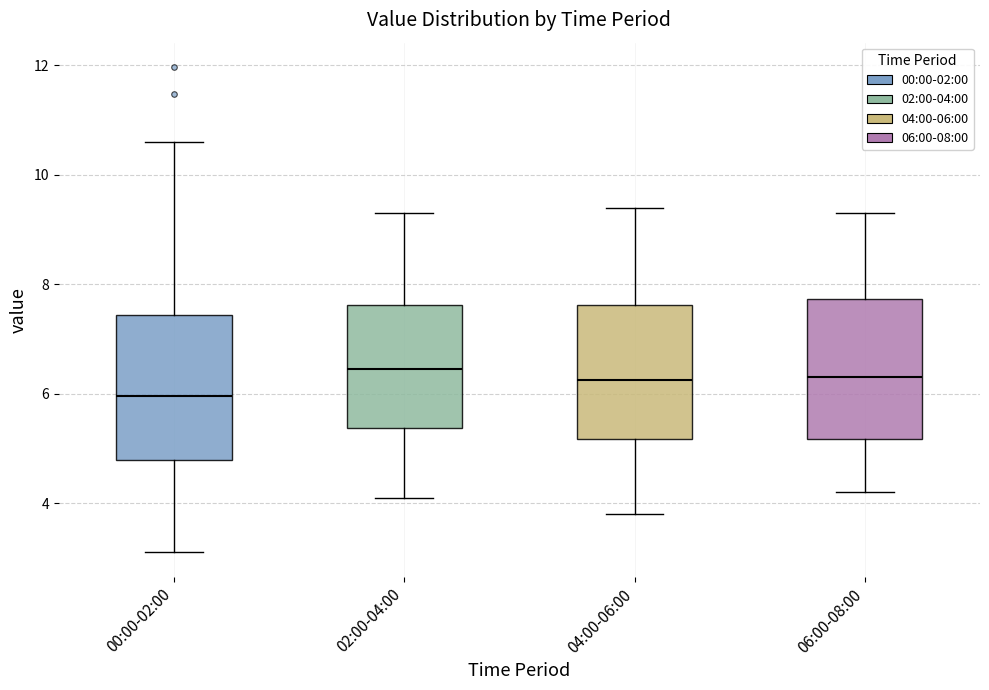

Where is the upper edge of the box for 00:00-02:00 on the y-axis? The values are not printed on the chart, so give them approximately, as read against the axis.

7.4